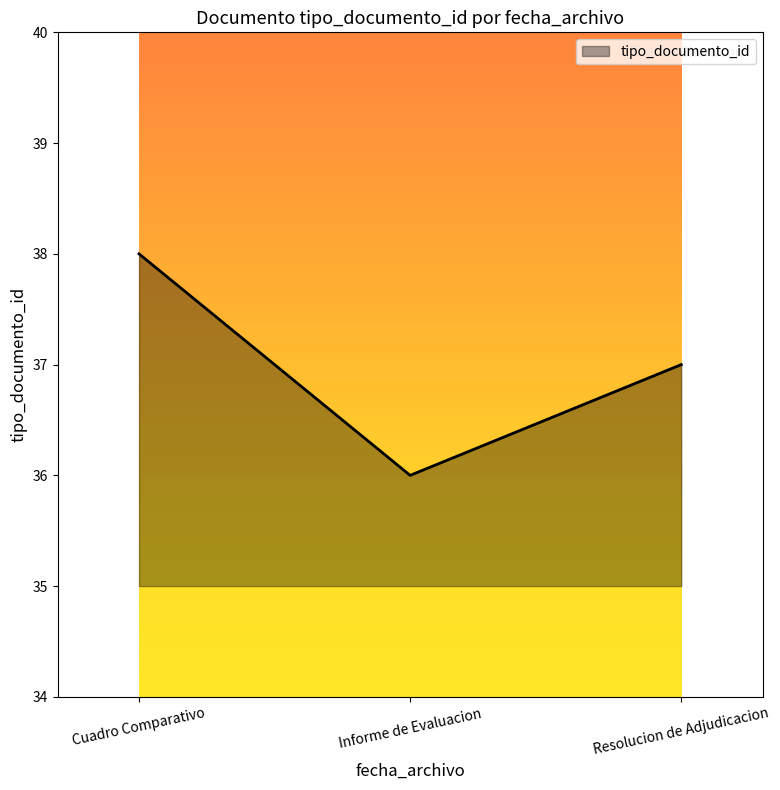

What is the ratio of the value at Cuadro Comparativo to the value at Informe de Evaluacion?

1.1